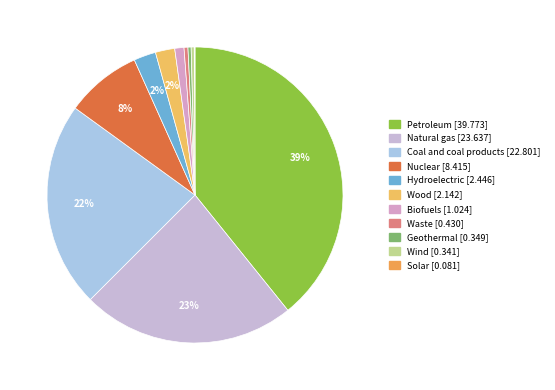

What is the largest slice in the pie chart?

Petroleum